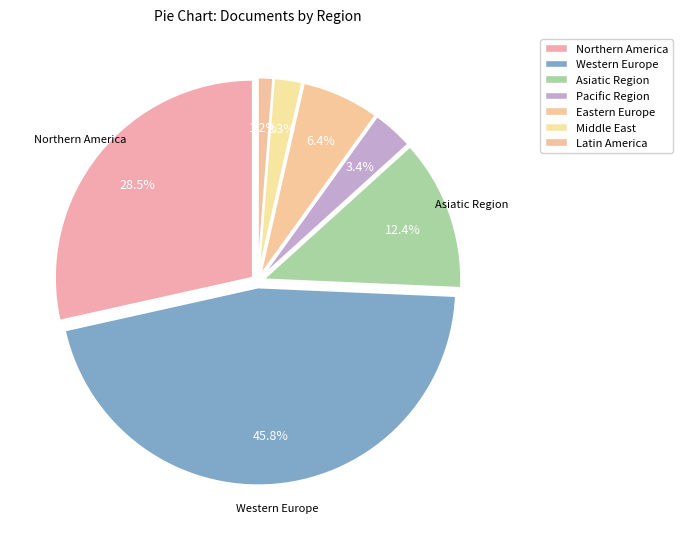

Count the number of slices in the pie.

7